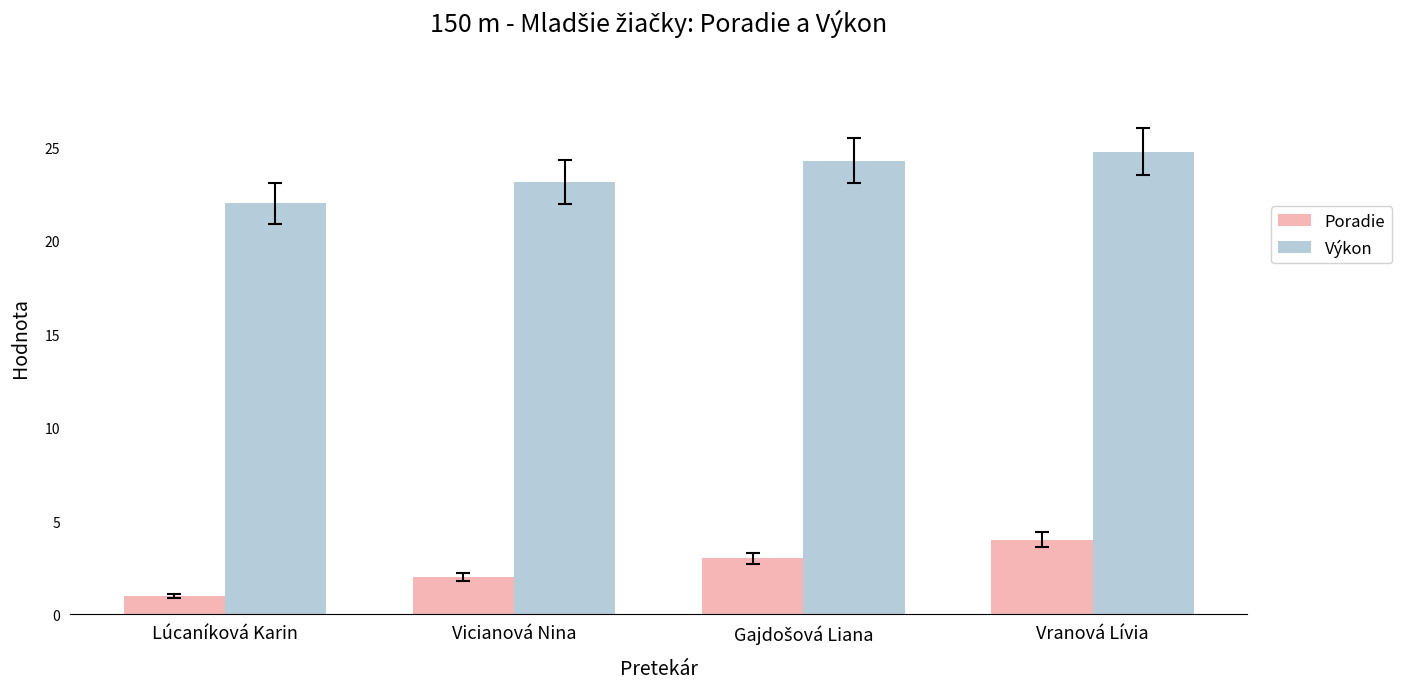

The Poradie series shows 3.6 at Vicianová Nina. True or false?

False